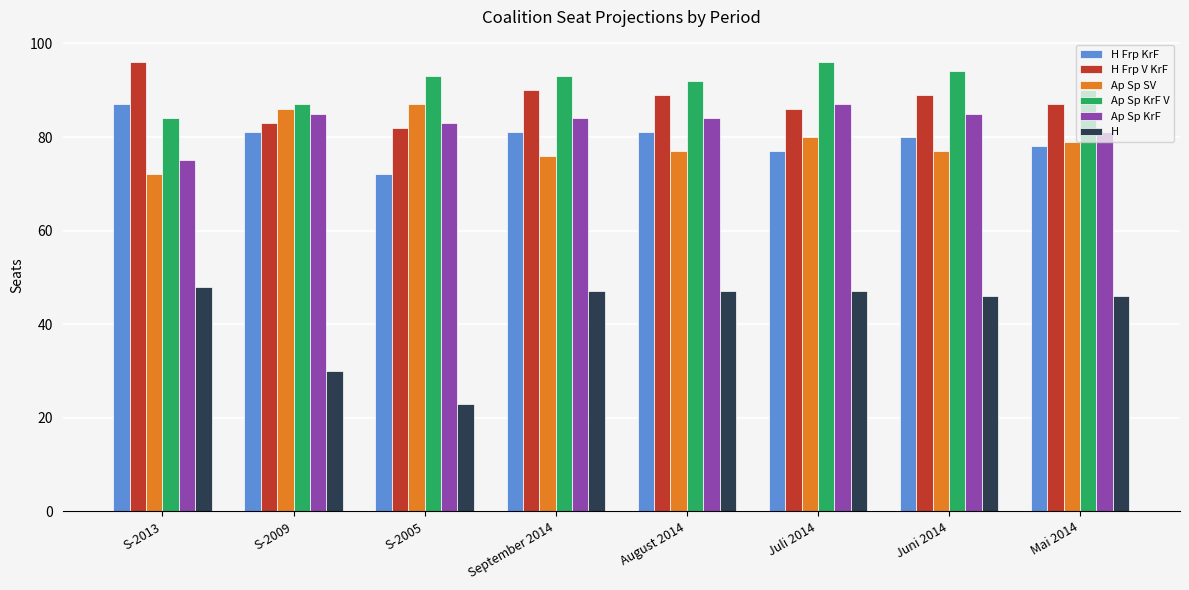

Read the Ap Sp KrF V value at S-2005.

93